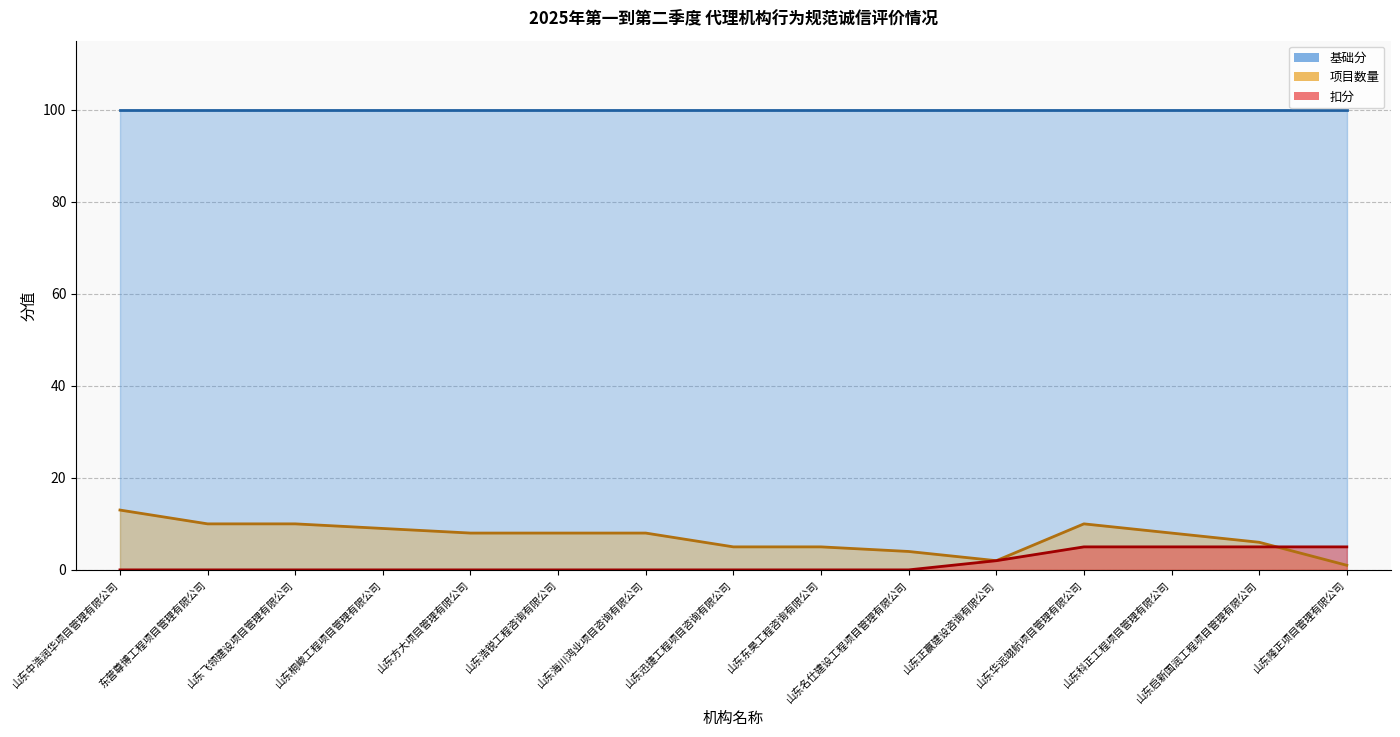

True or false: 扣分 (线) has a value of 0 at 山东浩锐工程咨询有限公司.

True